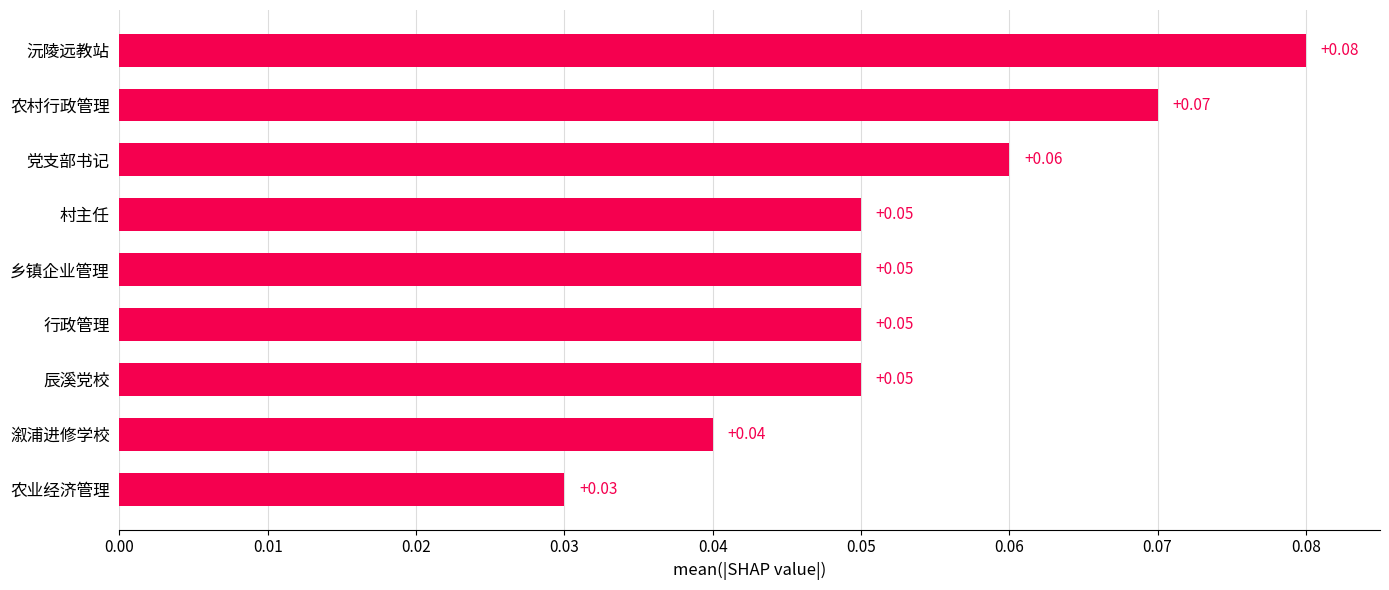

What is the label of the 5th bar from the bottom?

乡镇企业管理